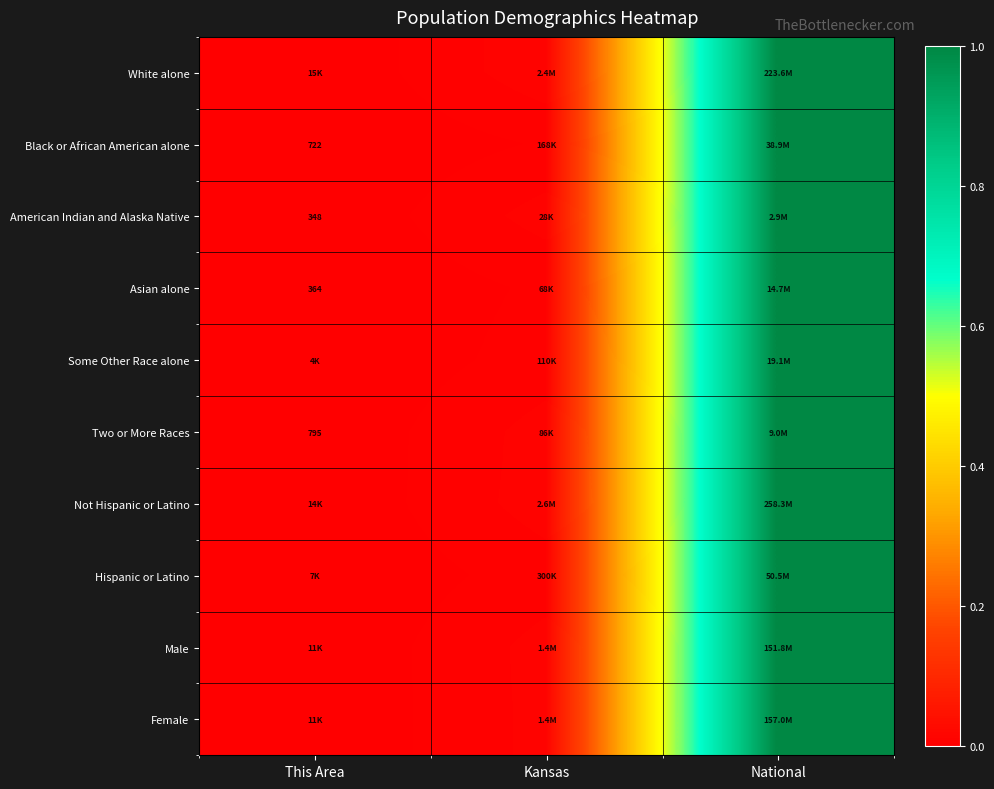

At which label does Two or More Races reach its peak?

National